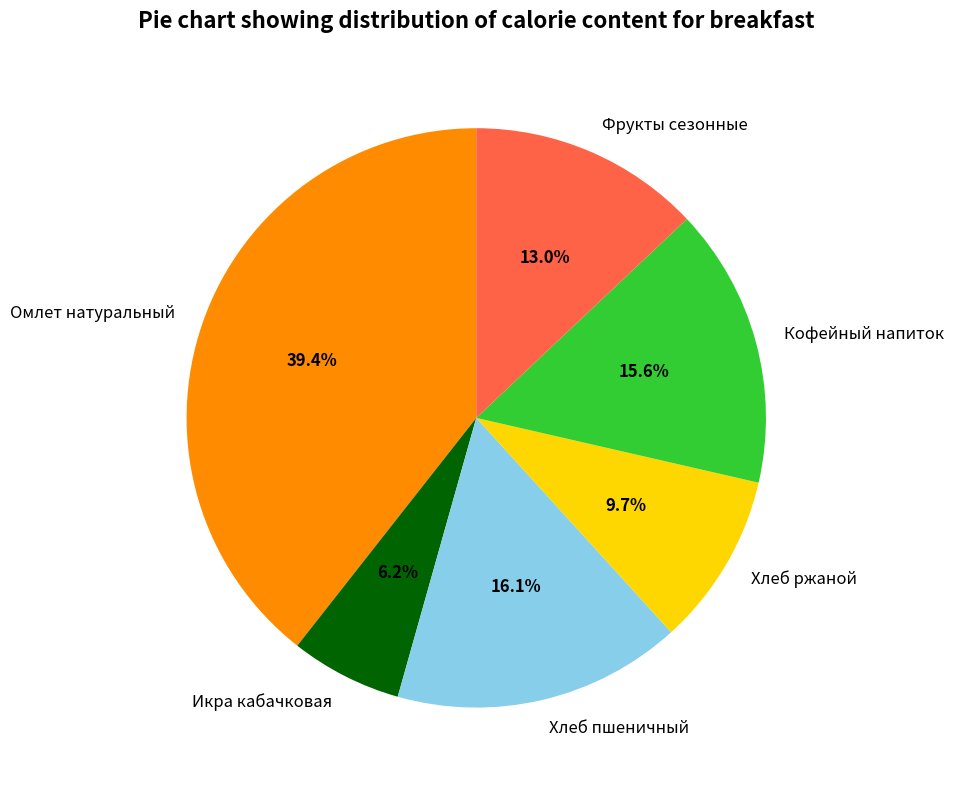

To the nearest percent, what portion does Омлет натуральный represent?

39%